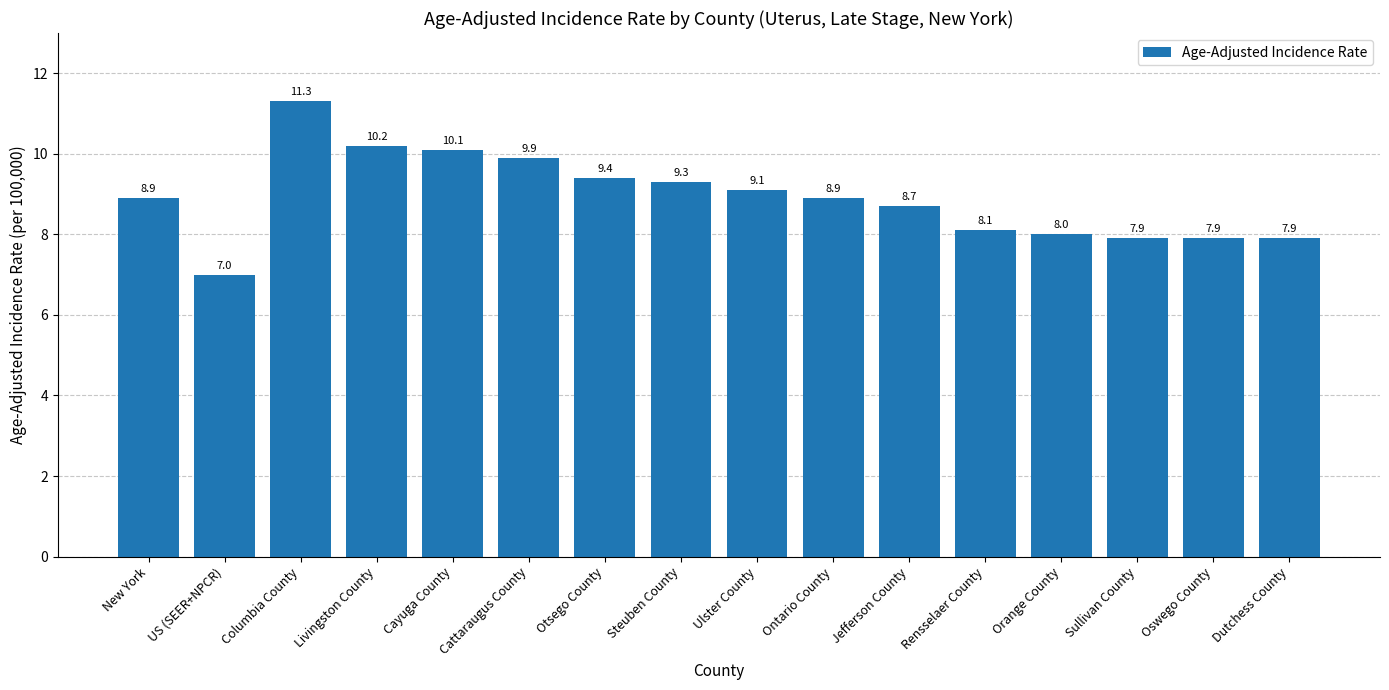

At which label does the data first exceed 8?

New York